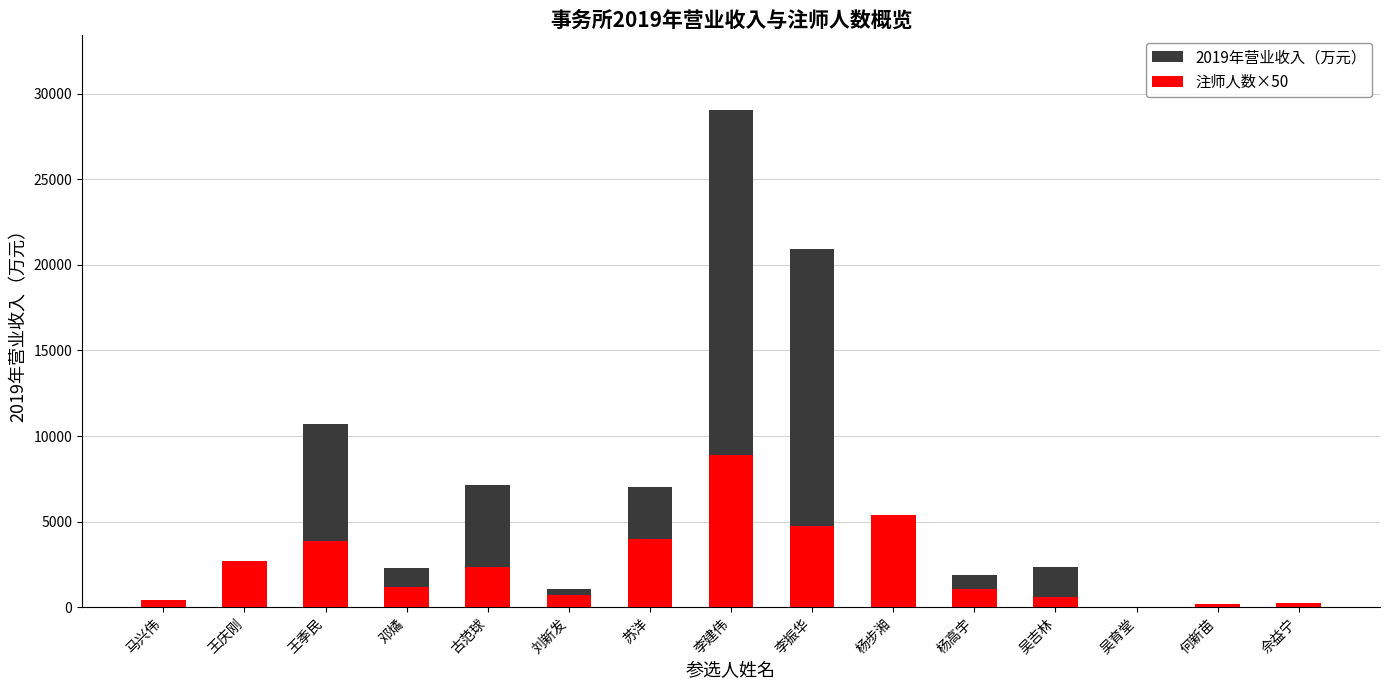

Reading right to left, extract all data points from this chart.

2019年营业收入（万元）: 佘益宁=277.4	何新苗=187.4	吴育堂=44.1	吴吉林=2379.6	杨高宇=1904.9	杨步湘=5370.8	李振华=20902.9	李建伟=29041.5	苏洋=7000.0	刘新发=1066.0	古范球=7139.4	邓燏=2319.5	王季民=10731.3	王庆刚=2683.2	马兴伟=439.9
注师人数×50: 佘益宁=277.4	何新苗=187.4	吴育堂=44.1	吴吉林=600.0	杨高宇=1050.0	杨步湘=5370.8	李振华=4750.0	李建伟=8900.0	苏洋=4000.0	刘新发=750.0	古范球=2350.0	邓燏=1200.0	王季民=3900.0	王庆刚=2683.2	马兴伟=439.9